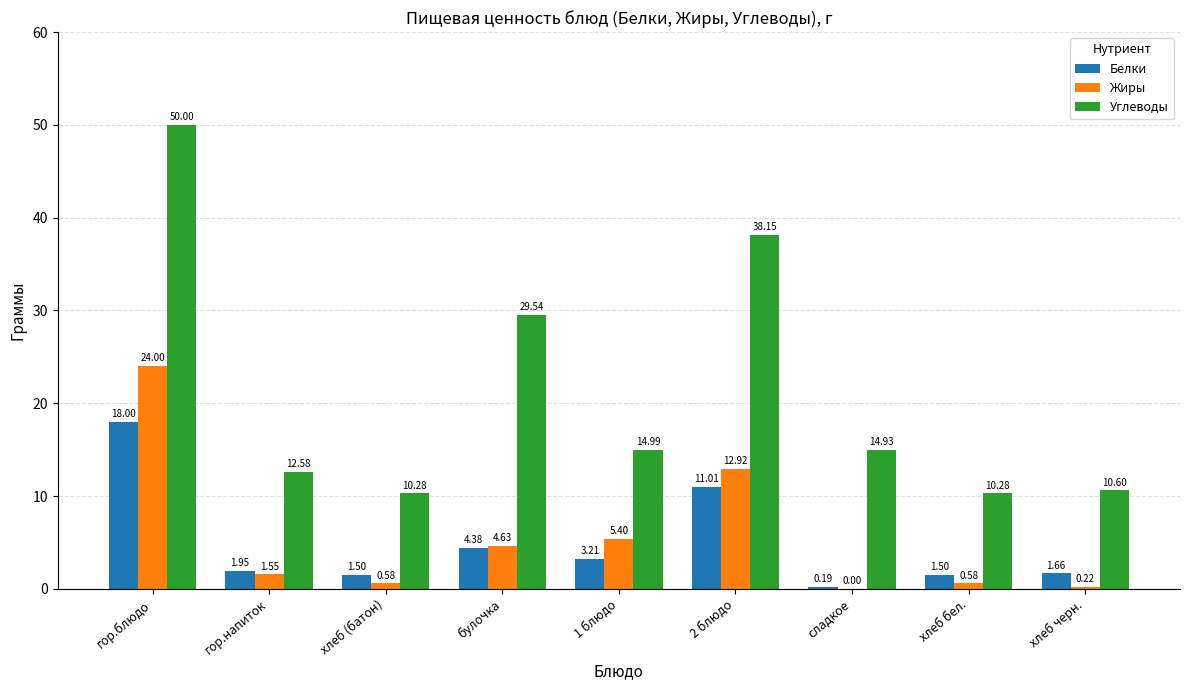

How many data points in Углеводы are above 14?

5